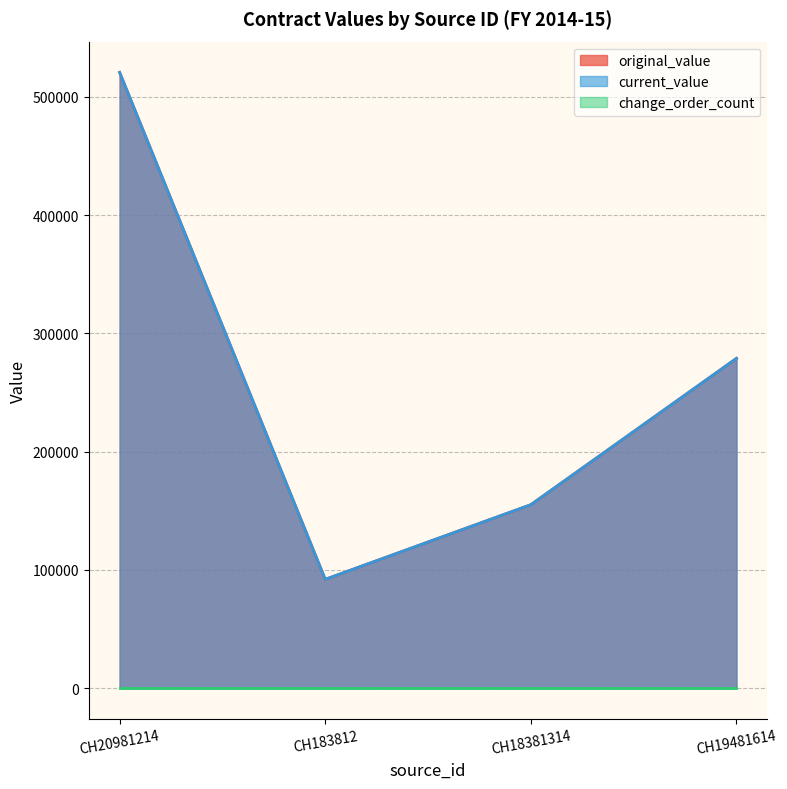

Does the chart display data point markers on the line(s)?

No